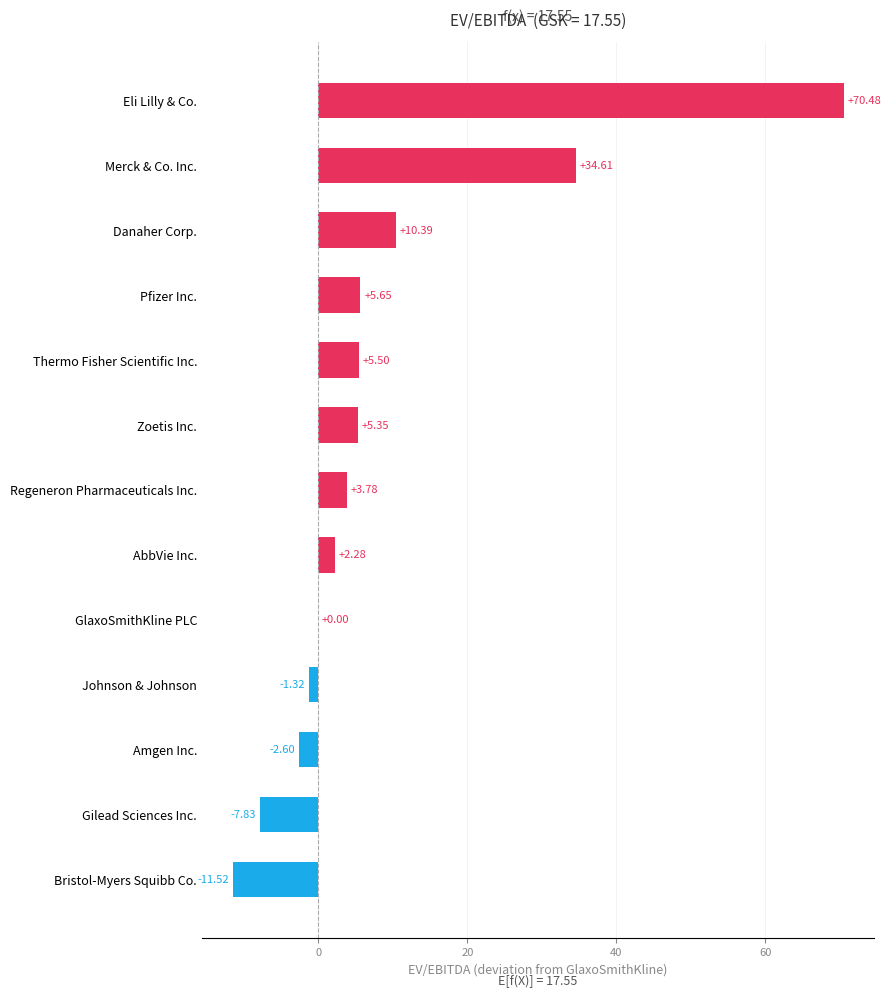

Which has a higher value, Regeneron Pharmaceuticals Inc. or Amgen Inc.?

Regeneron Pharmaceuticals Inc.